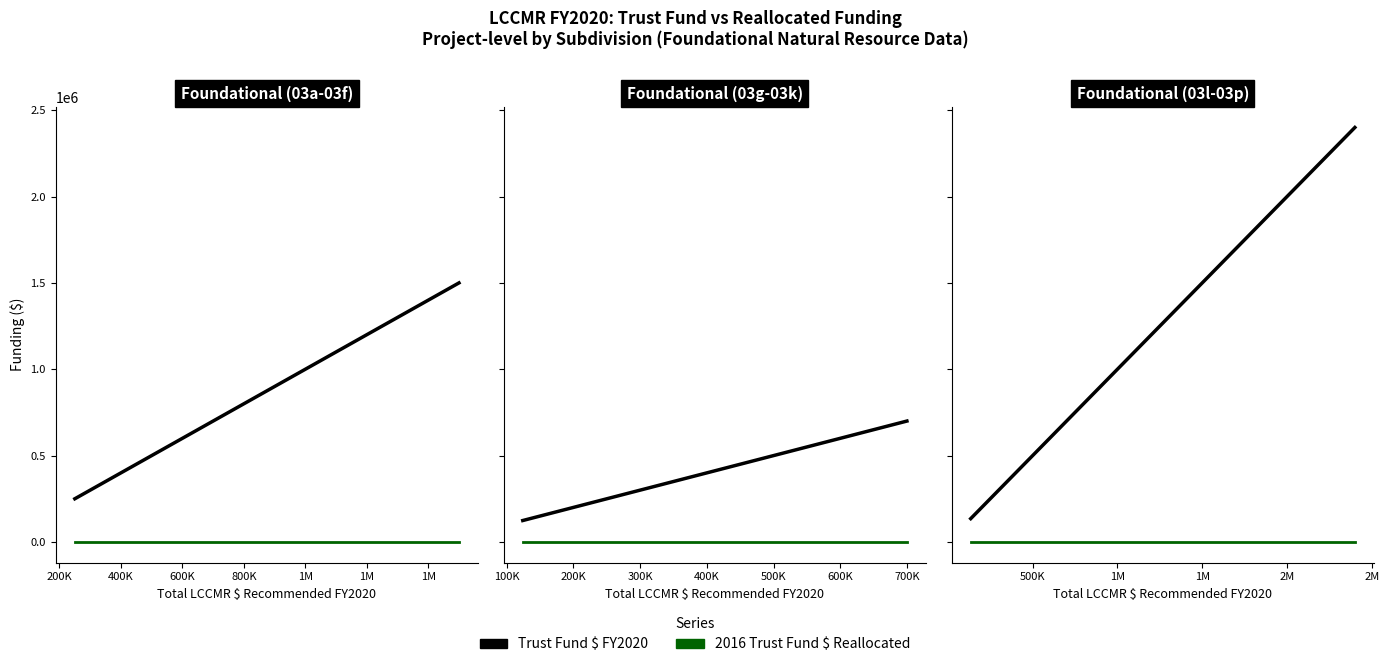

True or false: 2016 Trust Fund $ Reallocated has a value of 0 at 200K.

True